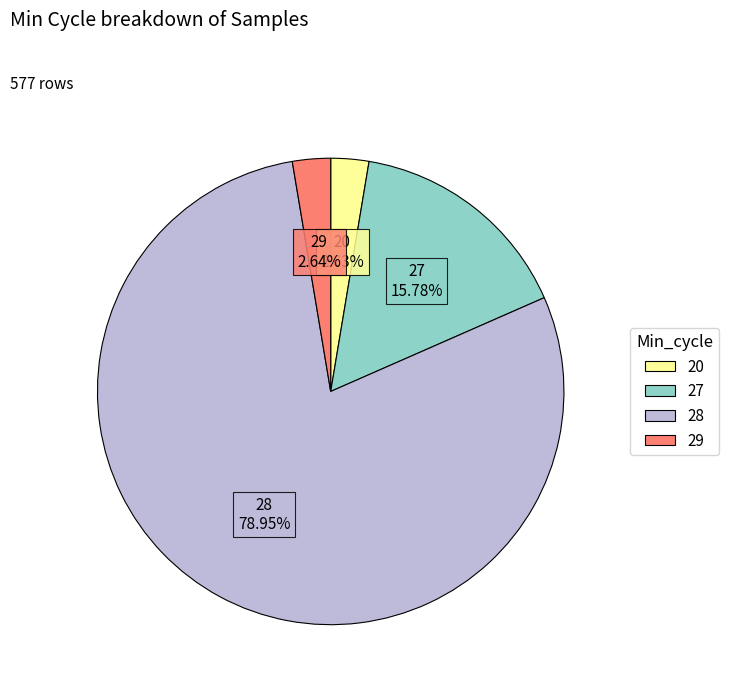

Is there any slice that represents more than half of the pie?

Yes